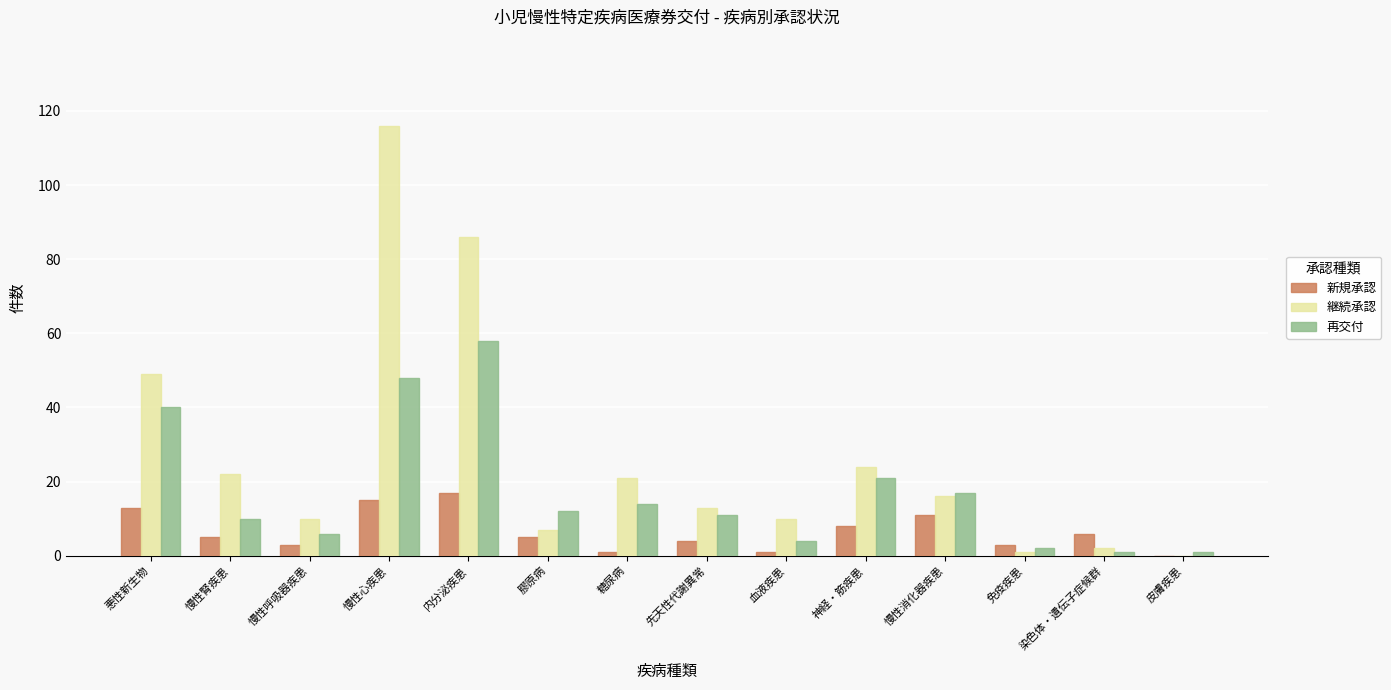

What is the sum of all 継続承認 values?

377